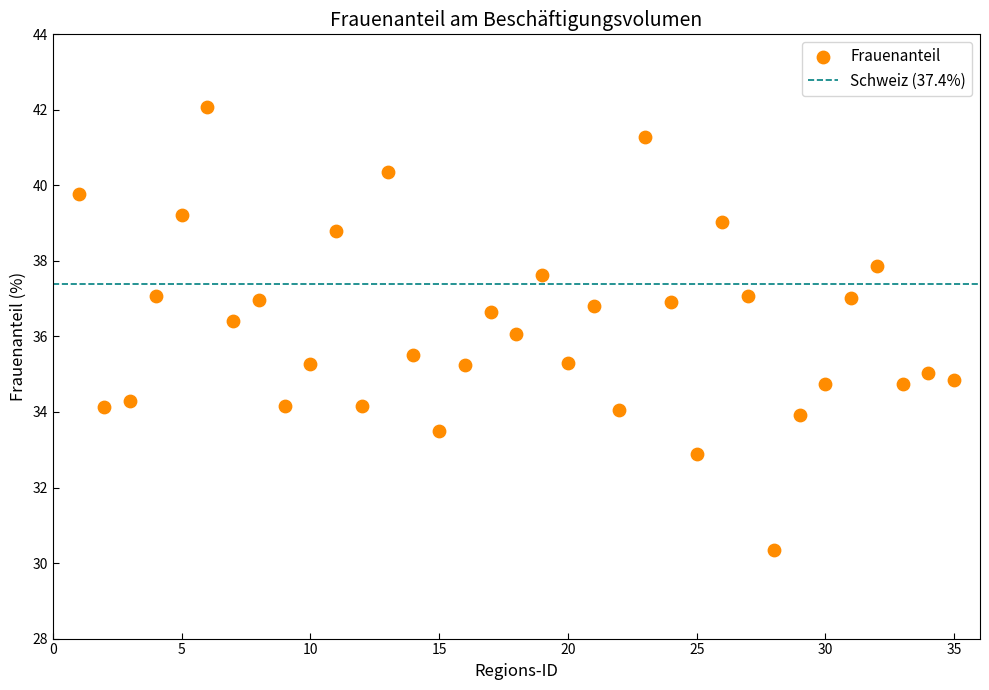

What is the range of Y values (max minus min)?

11.7